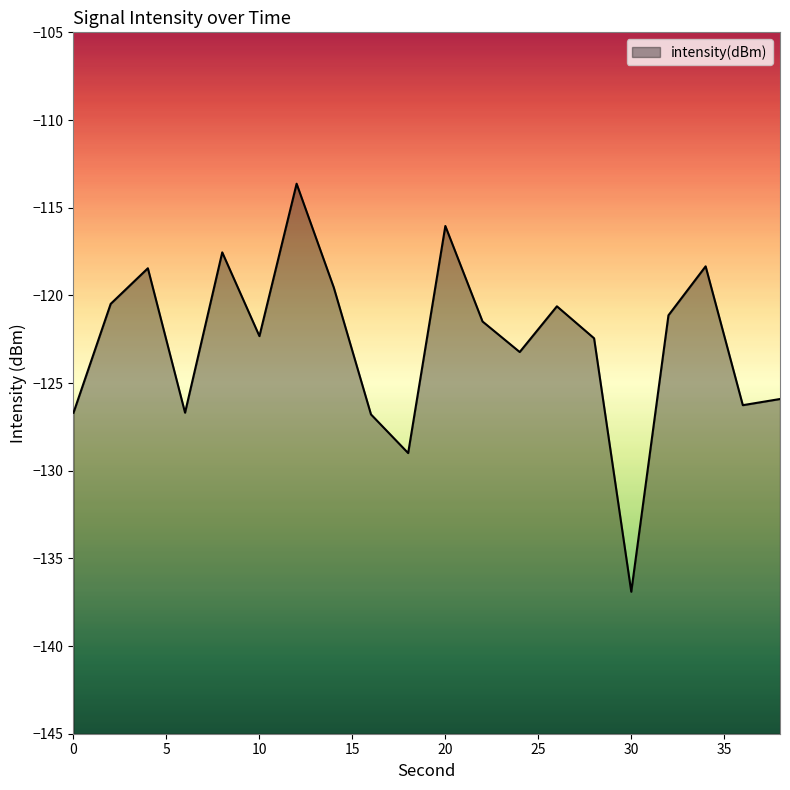

Reading right to left, transcribe all the data shown in this chart.

-125.9	-126.3	-118.3	-121.1	-136.9	-122.4	-120.6	-123.2	-121.5	-116.0	-129.0	-126.8	-119.6	-113.6	-122.3	-117.5	-126.7	-118.5	-120.5	-126.7